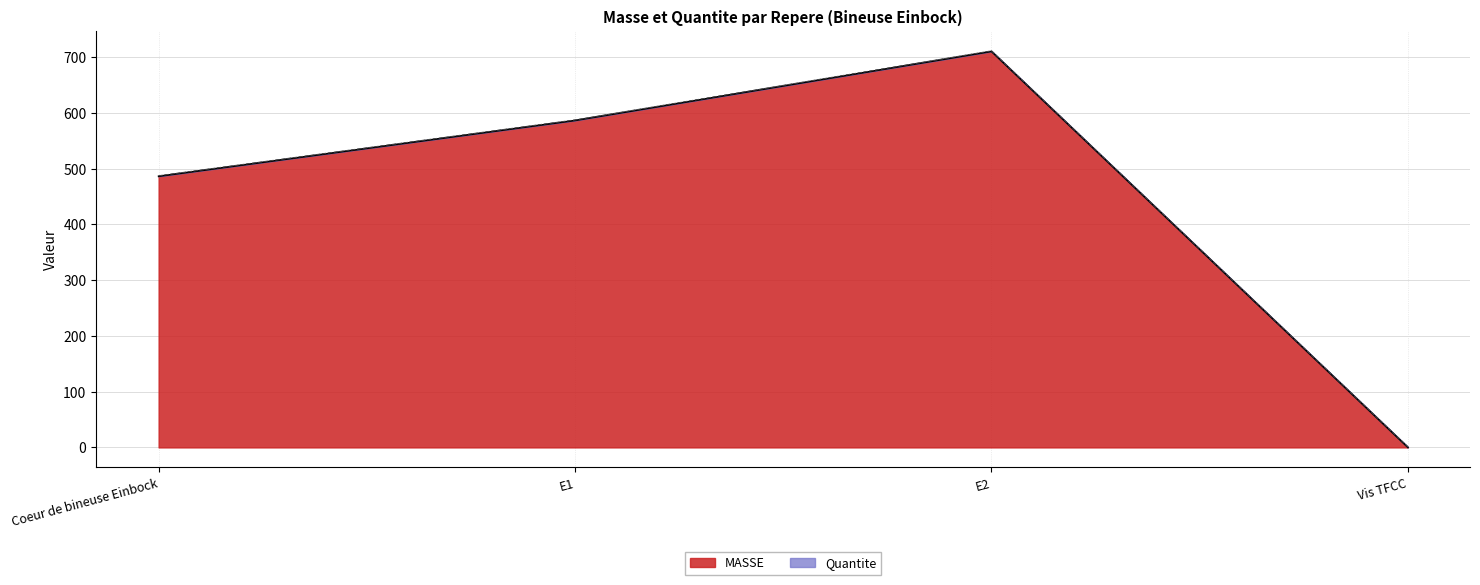

Reading right to left, what are all the values shown in this chart?

Vis TFCC=0.0	E2=710.5	E1=586.5	Coeur de bineuse Einbock=486.4